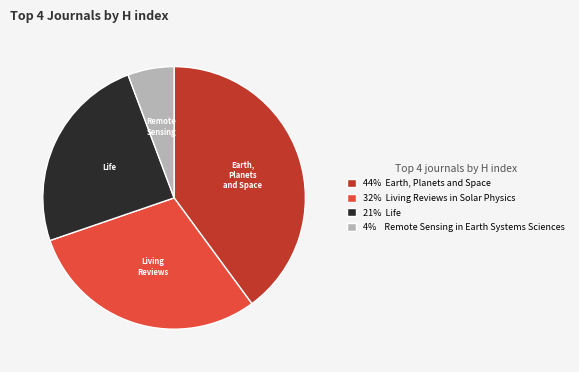

Does any single category account for the majority?

No